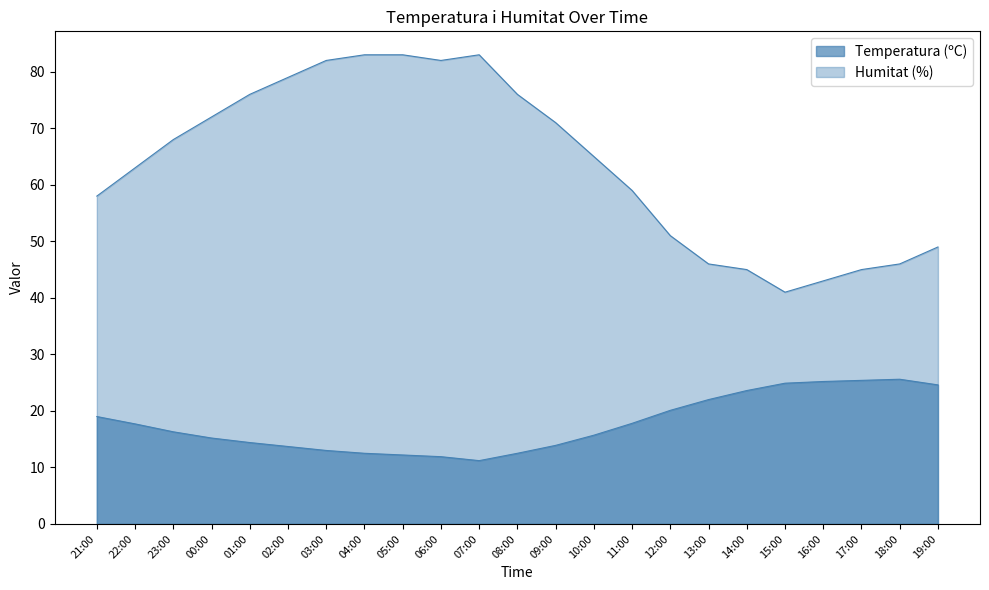

What is the label of the 6th point from the left?

02:00